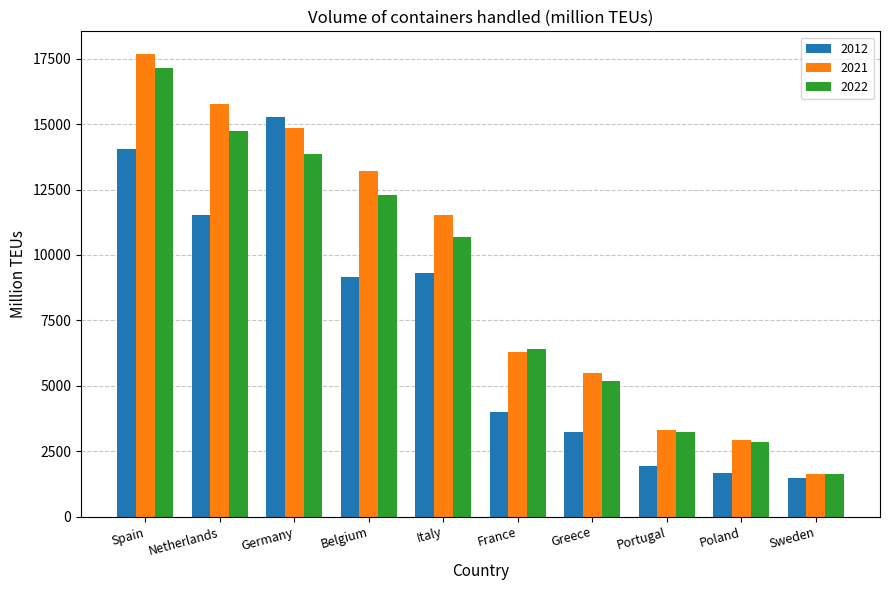

At which label does 2022 reach its minimum?

Sweden